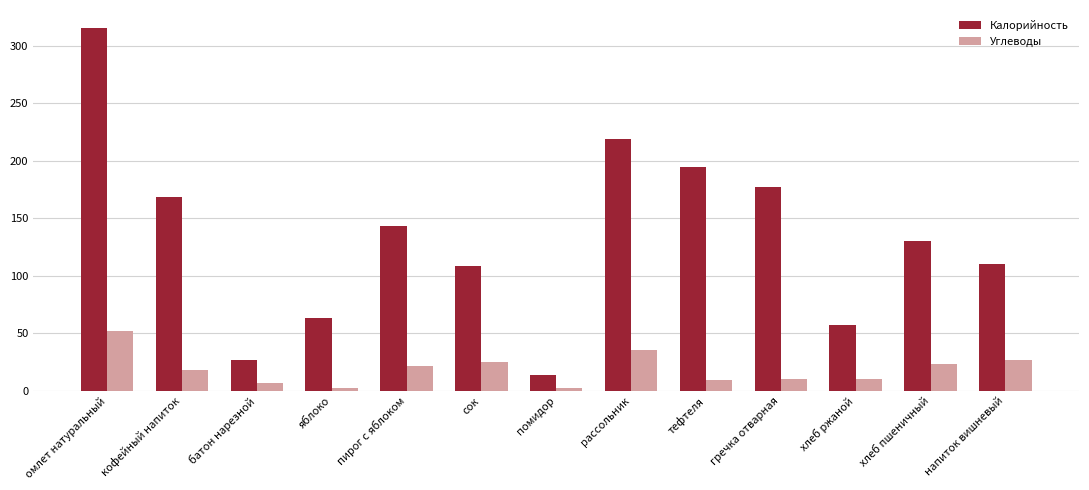

Count the number of data series in this chart.

2